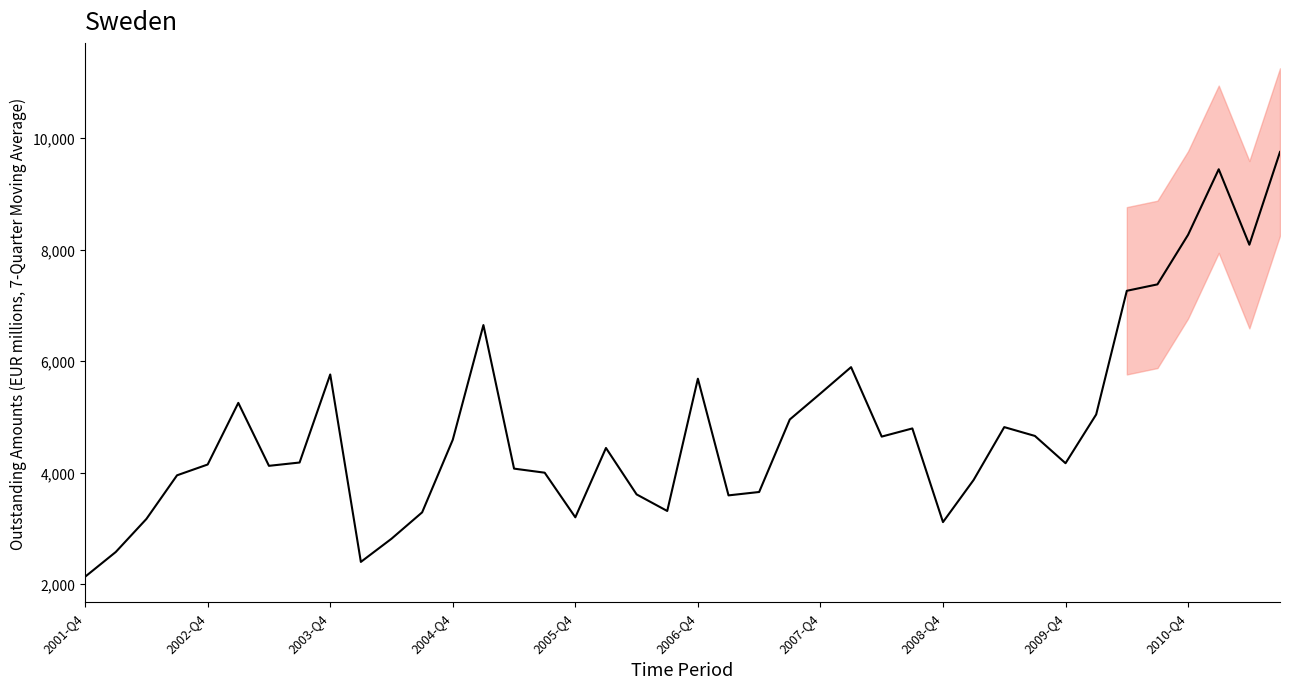

Which has a higher value, 2007-Q4 or 2006-Q4?

2006-Q4